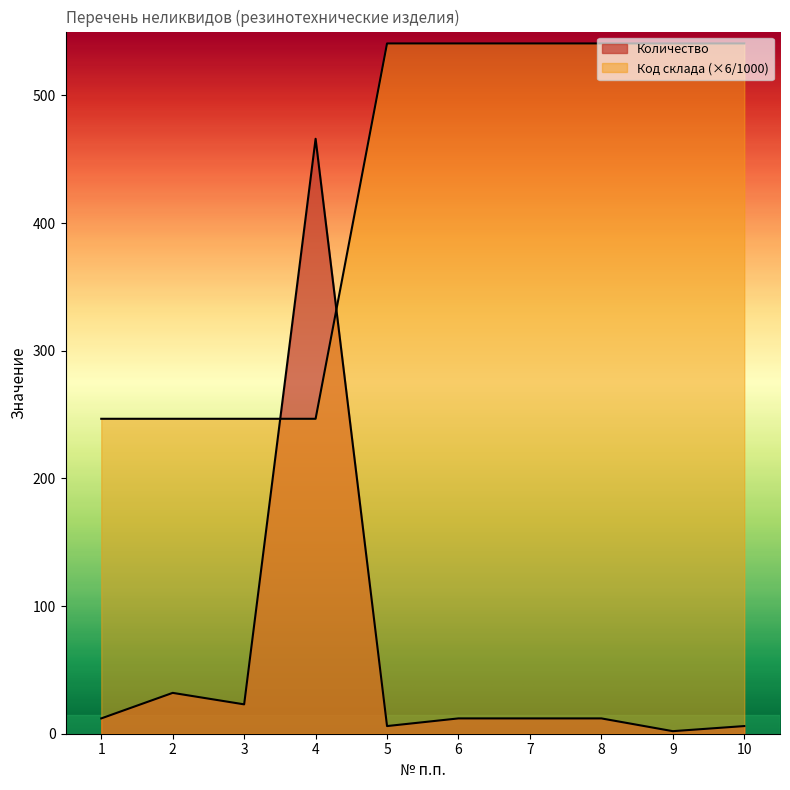

What is the sum of all Код склада values?

4230.8